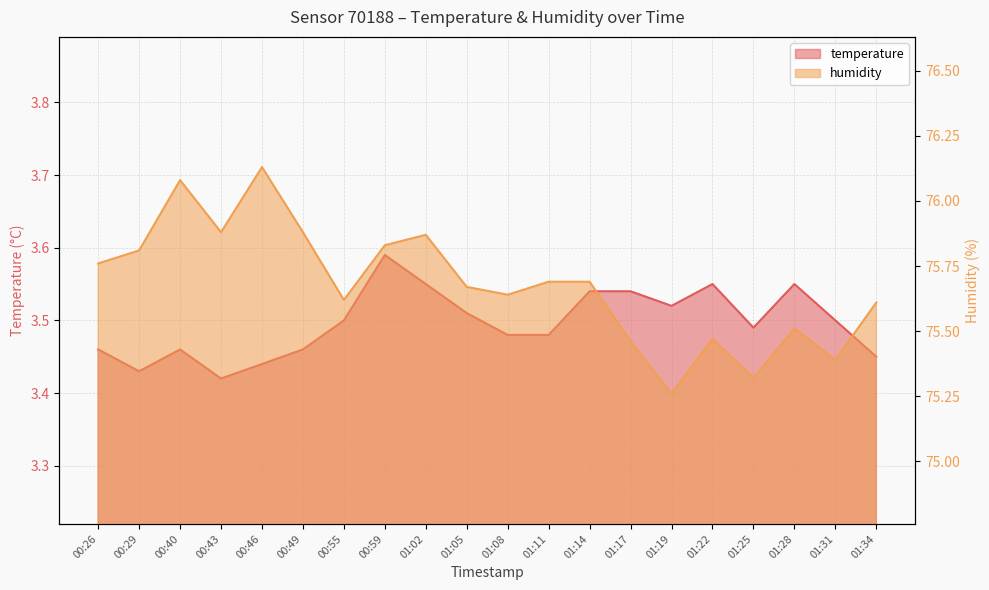

Which series changed the most between 00:43 and 00:49?

temperature